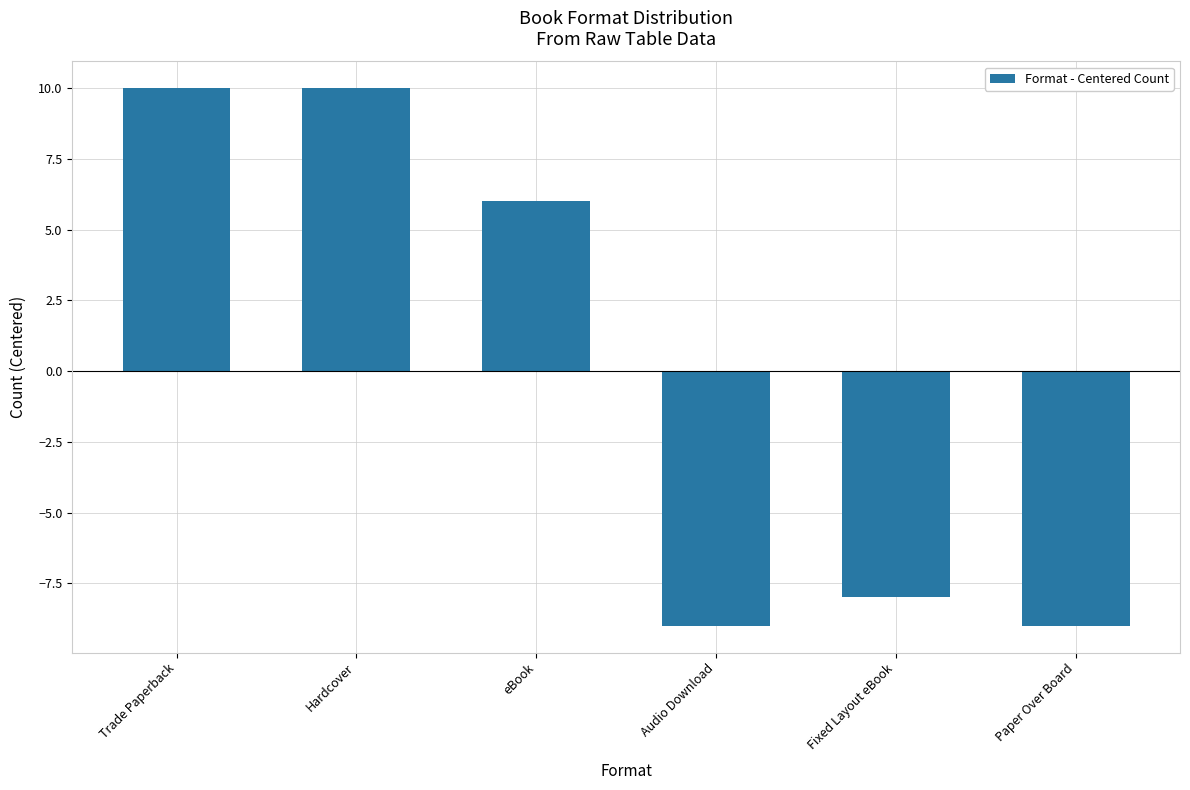

How many positive values are there?

3